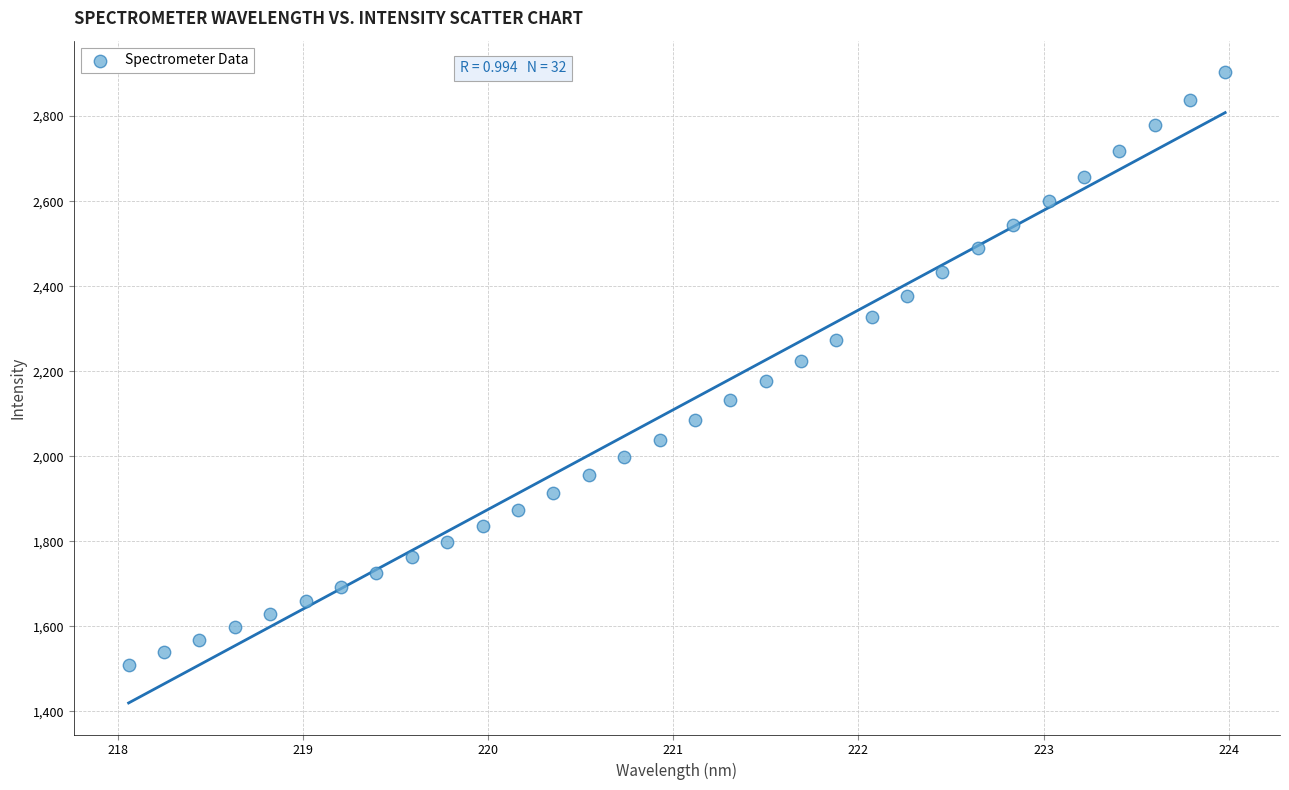

What is the range of Y values (max minus min)?

1392.9